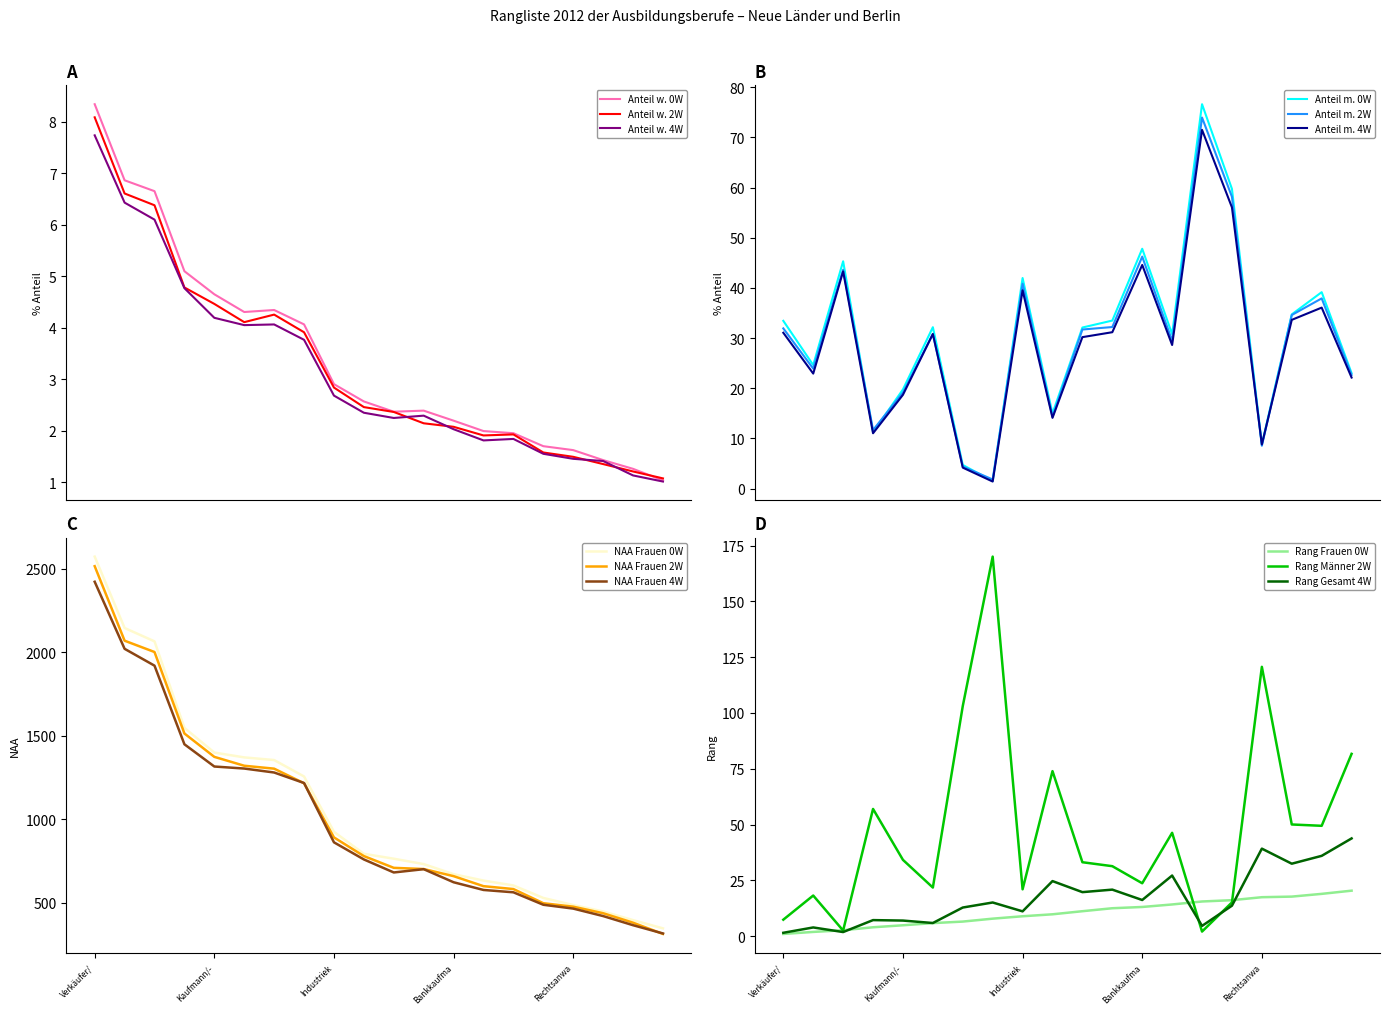

What is the label of the 6th point from the right?

Koch/Köchin